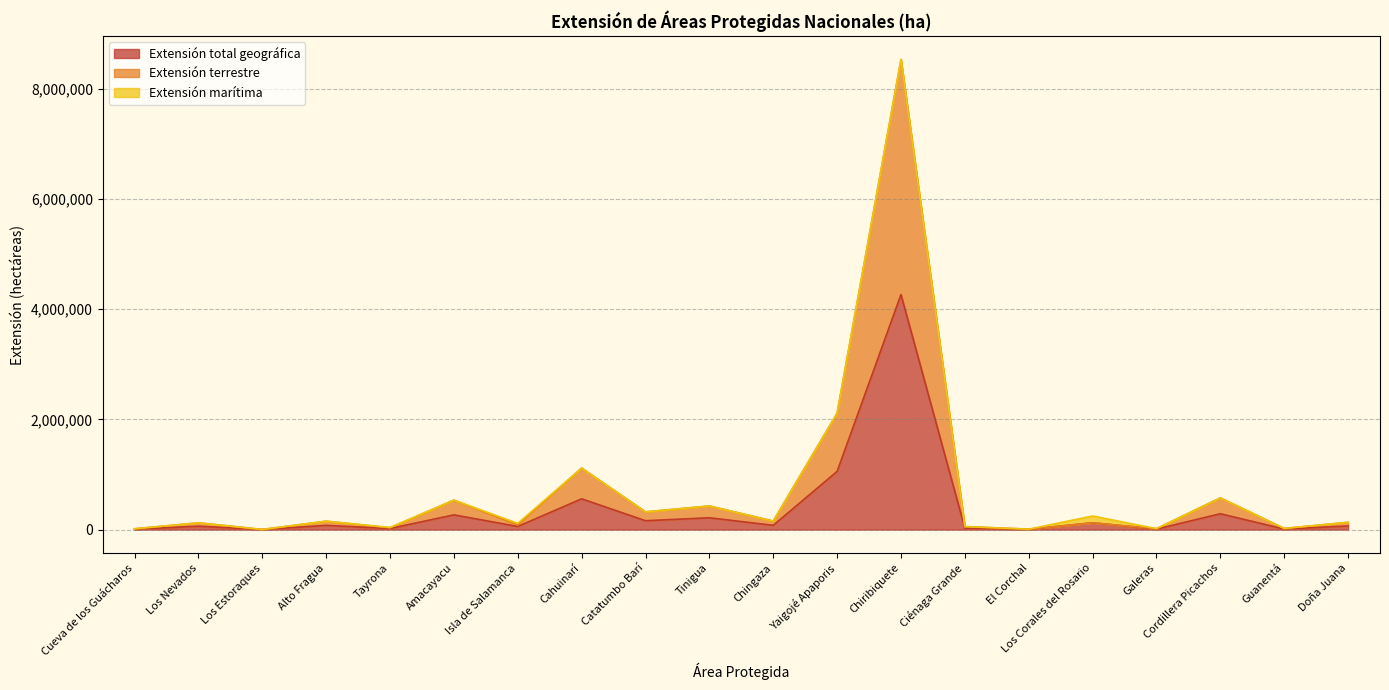

What are all the series names shown in the legend?

Extensión total geográfica, Extensión terrestre, Extensión marítima